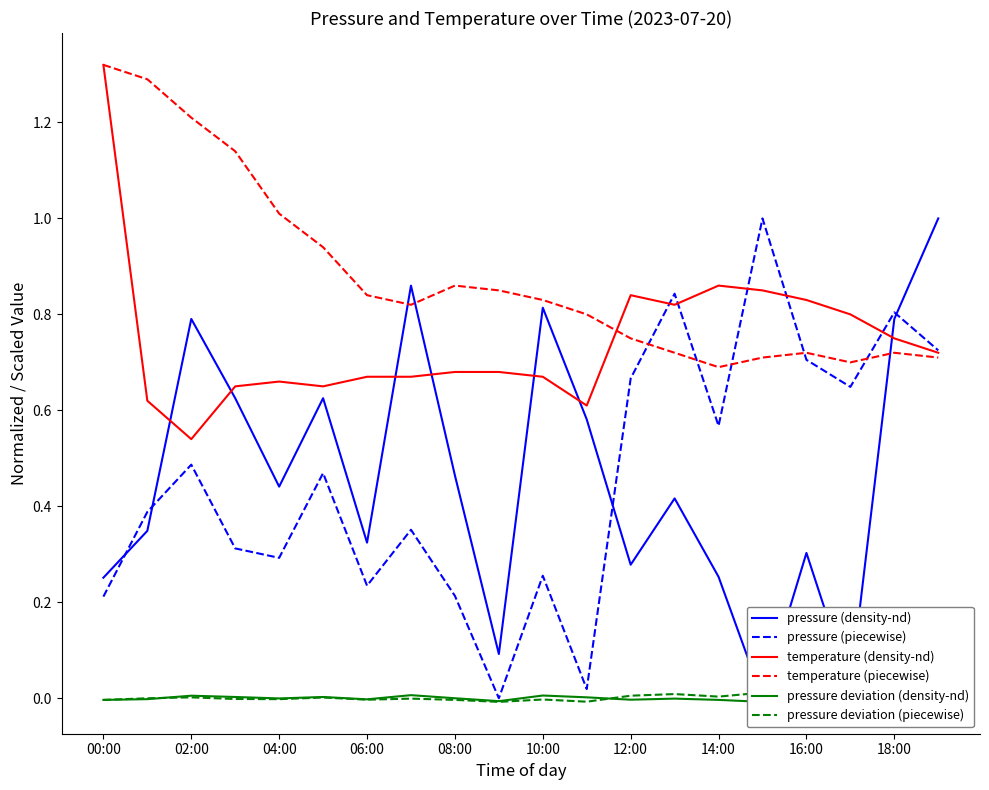

At which label does temperature (density-nd) reach its minimum?

02:00